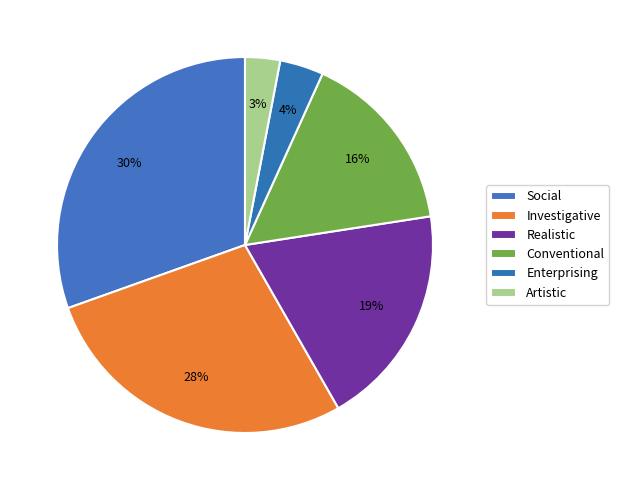

To the nearest percent, what is the difference between the Enterprising and Investigative slice percentages?

24%